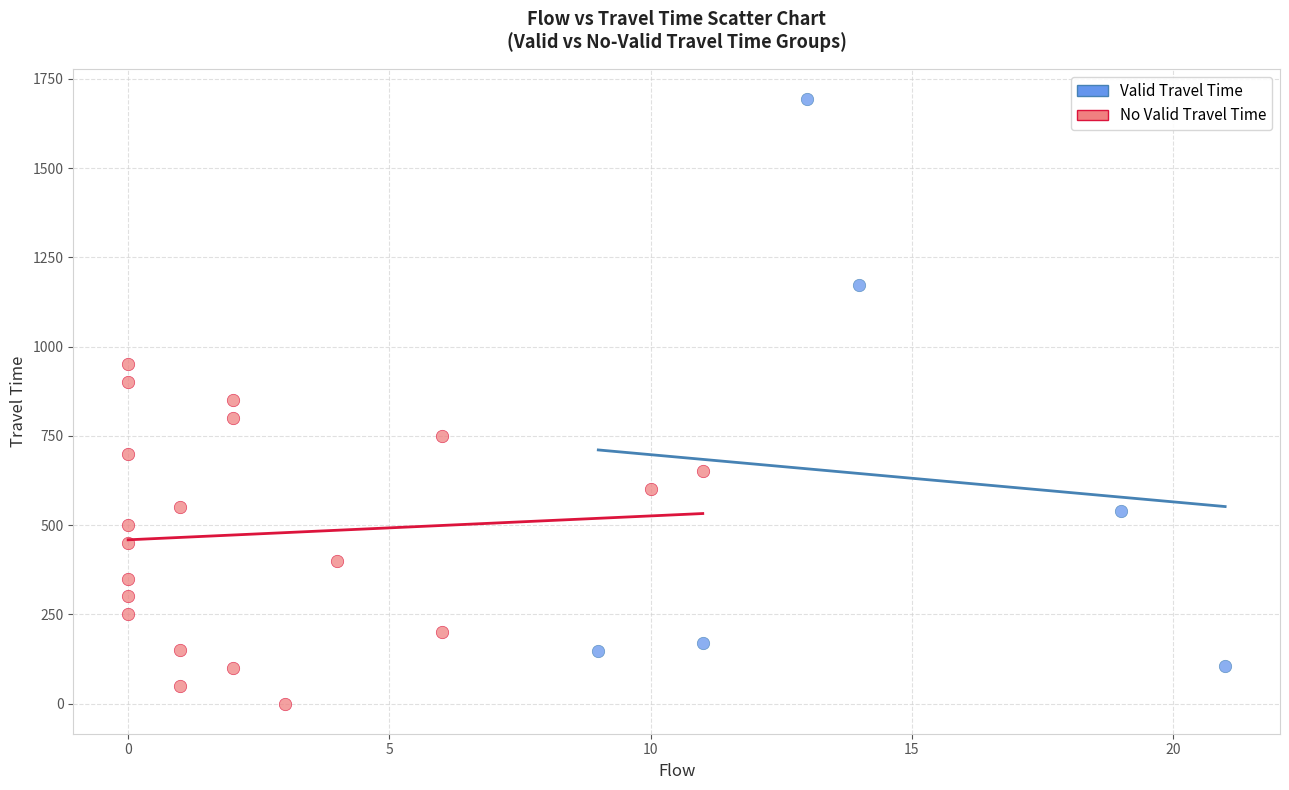

Which series reaches the minimum Y coordinate?

No Valid Travel Time